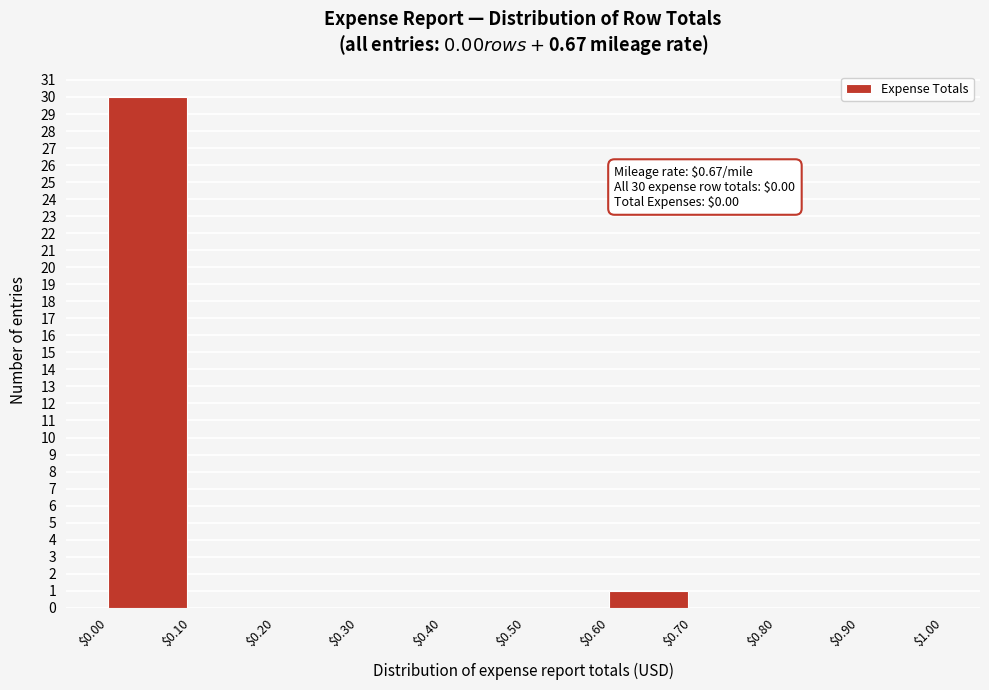

Over which range of the x-axis is the bar tallest?

$0.00 to $0.10